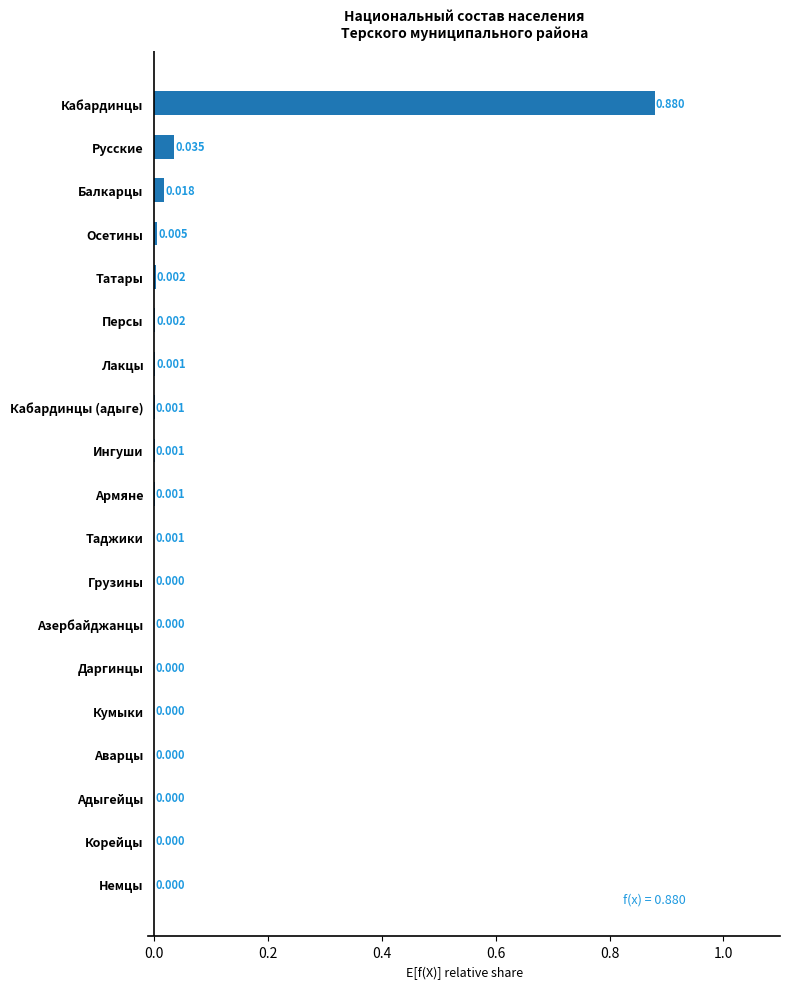

At which category does the chart reach its peak across all series?

Кабардинцы